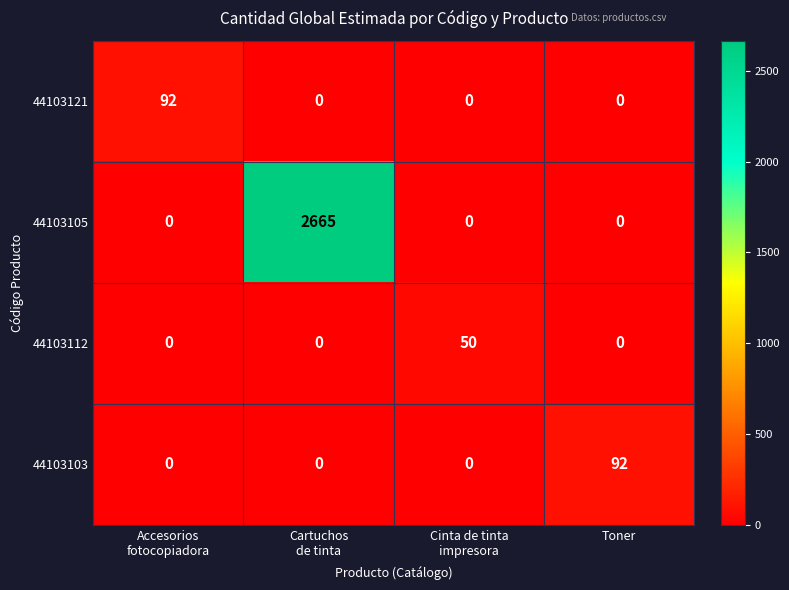

Which category has the highest value in the 44103103 series?

Toner